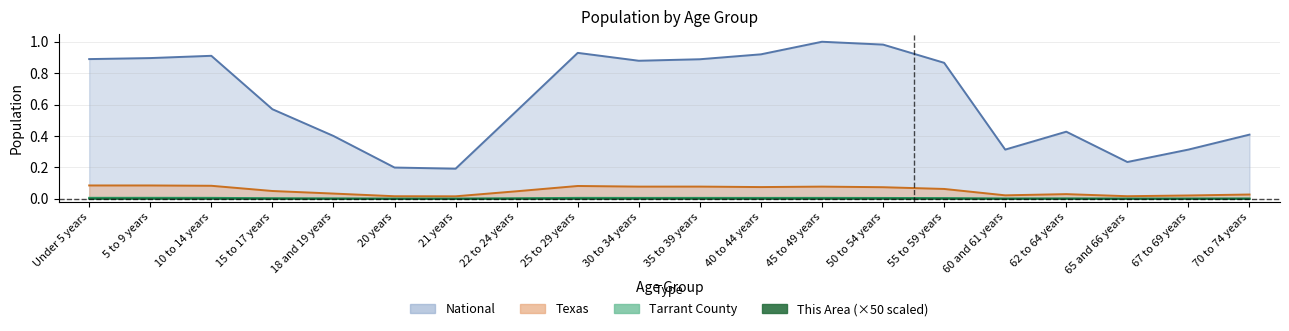

Which label corresponds to the largest value in the chart?

45 to 49 years